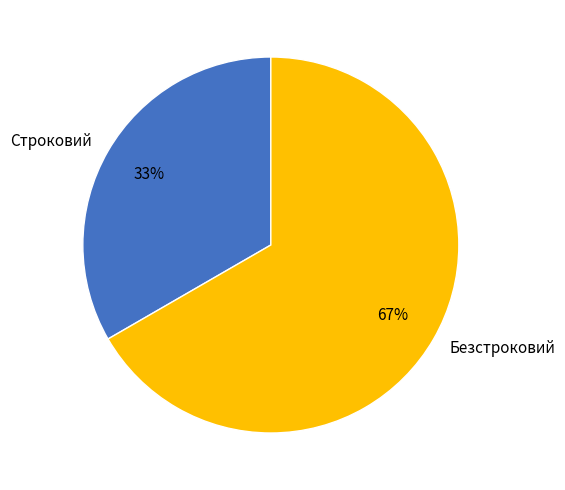

Which slice is the largest?

Безстроковий